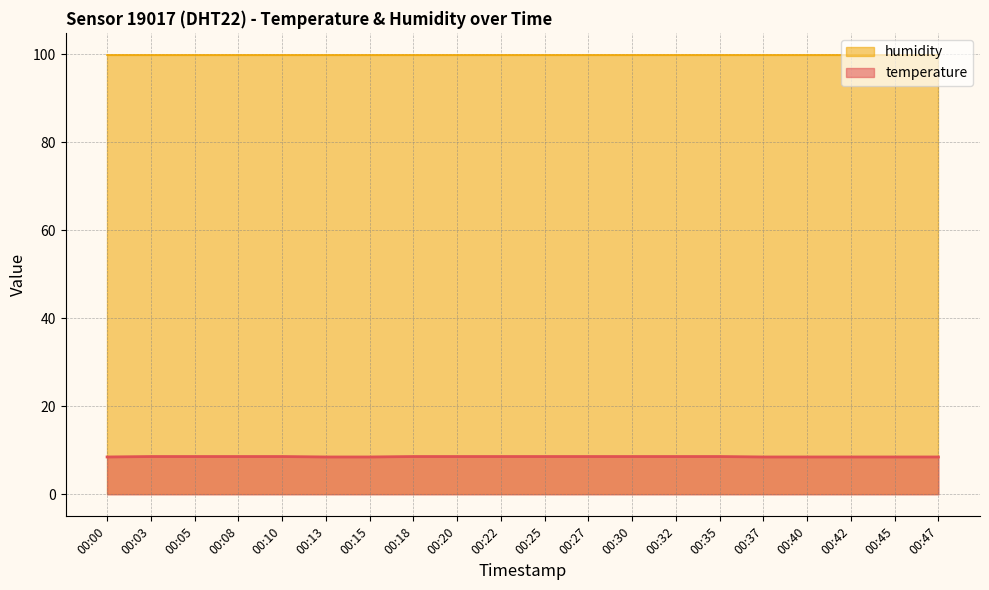

How many categories are shown in the chart?

20